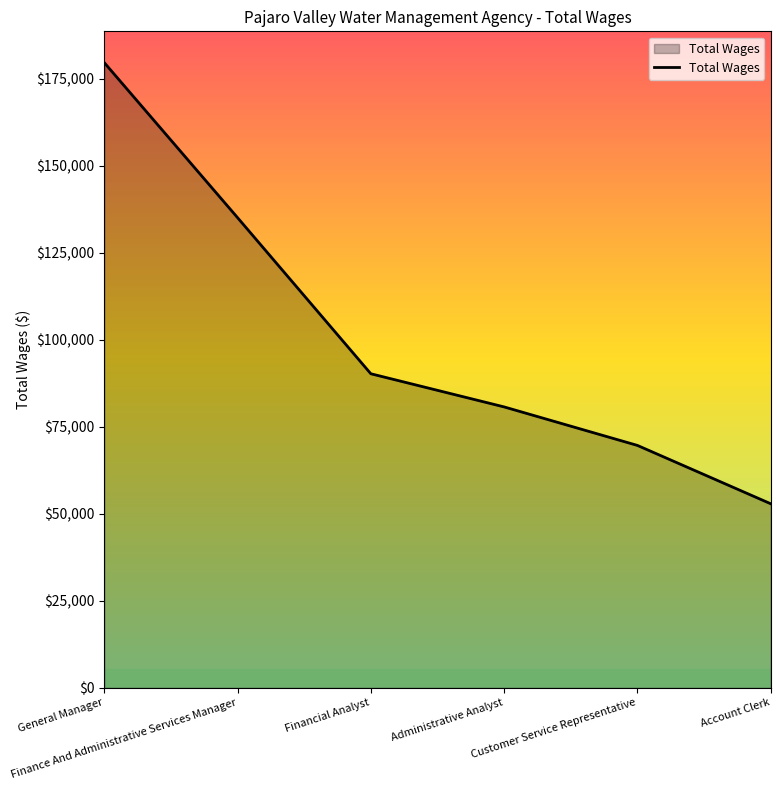

List the labels in order of value, largest first.

General Manager, Finance And Administrative Services Manager, Financial Analyst, Administrative Analyst, Customer Service Representative, Account Clerk